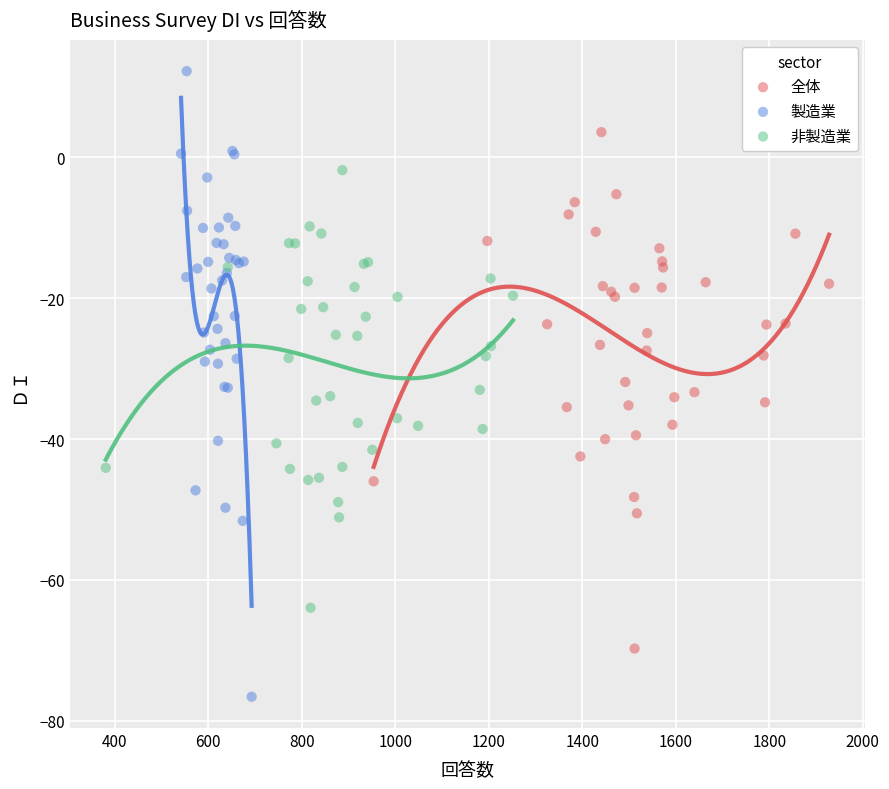

Which series reaches the maximum Y coordinate?

製造業